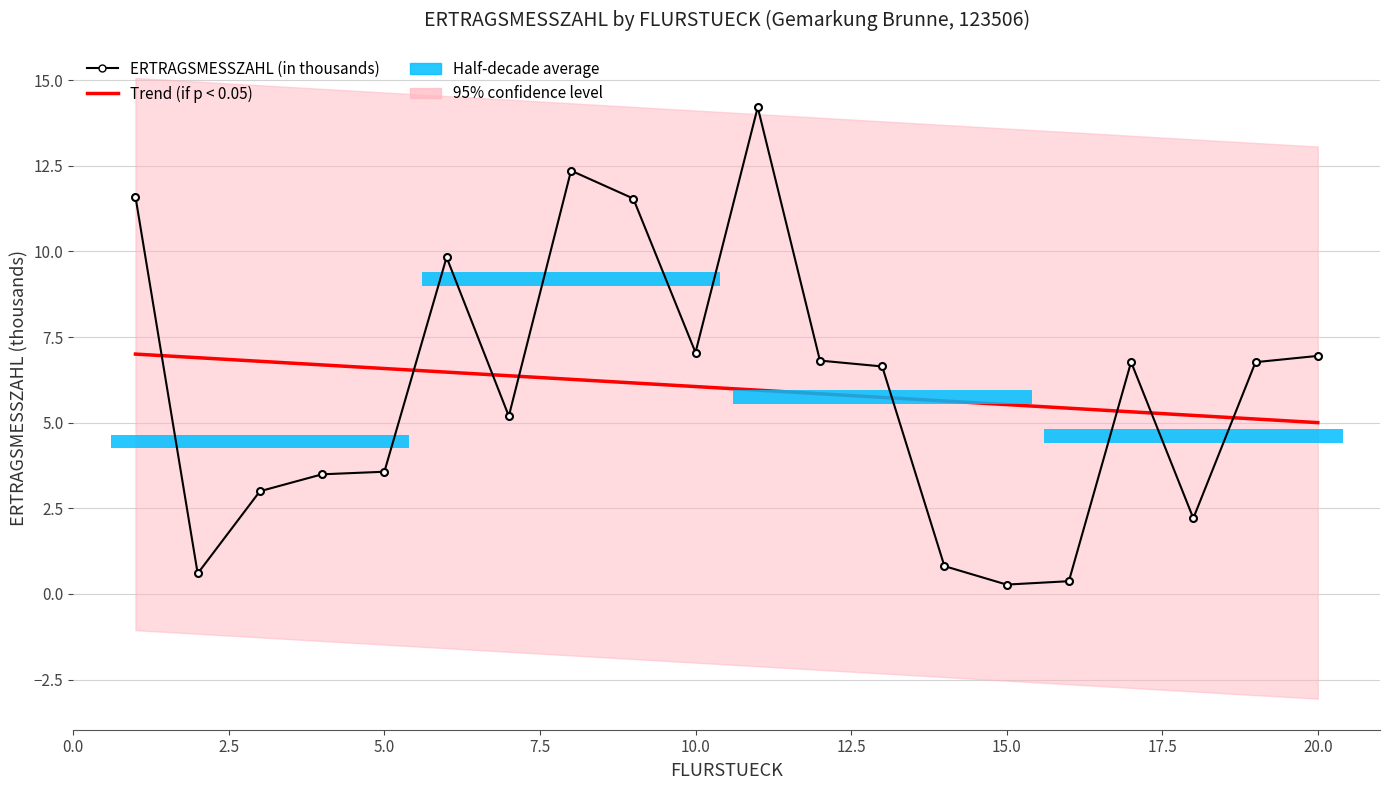

Rank the categories by value from lowest to highest.

15, 16, 2, 14, 18, 3, 4, 5, 7, 13, 19, 17, 12, 20, 10, 6, 9, 1, 8, 11